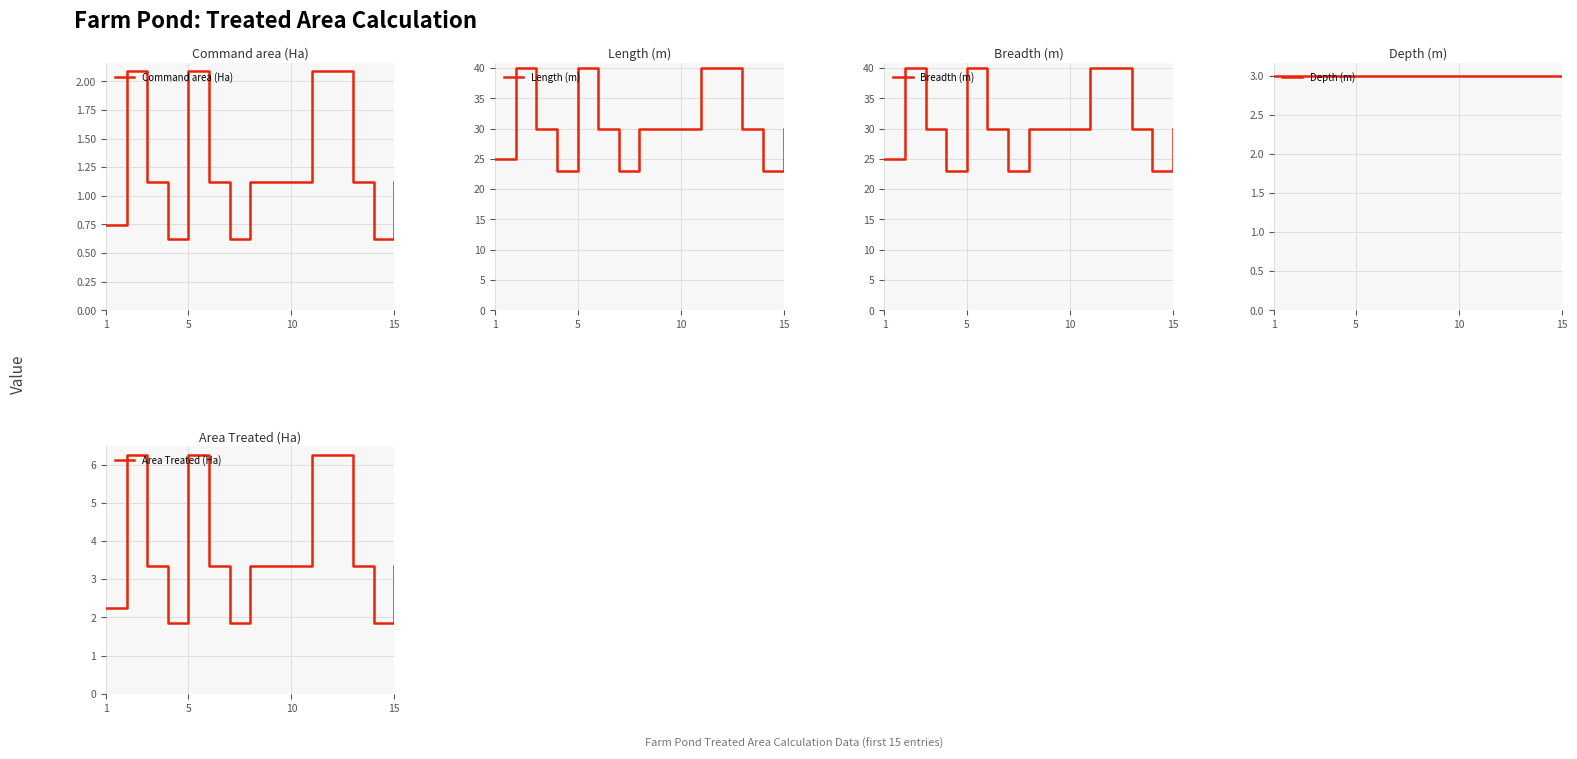

Between 10 and 4, which is larger?

10